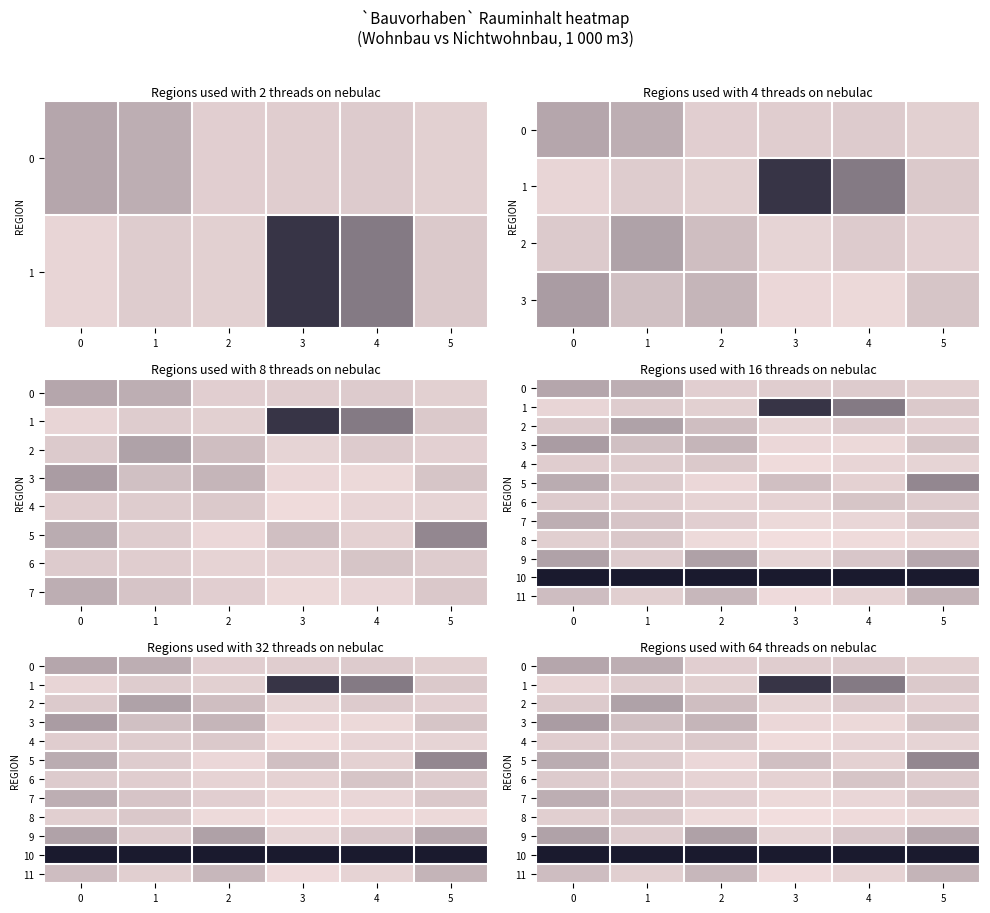

What is the total value across all series at 0?

3.0